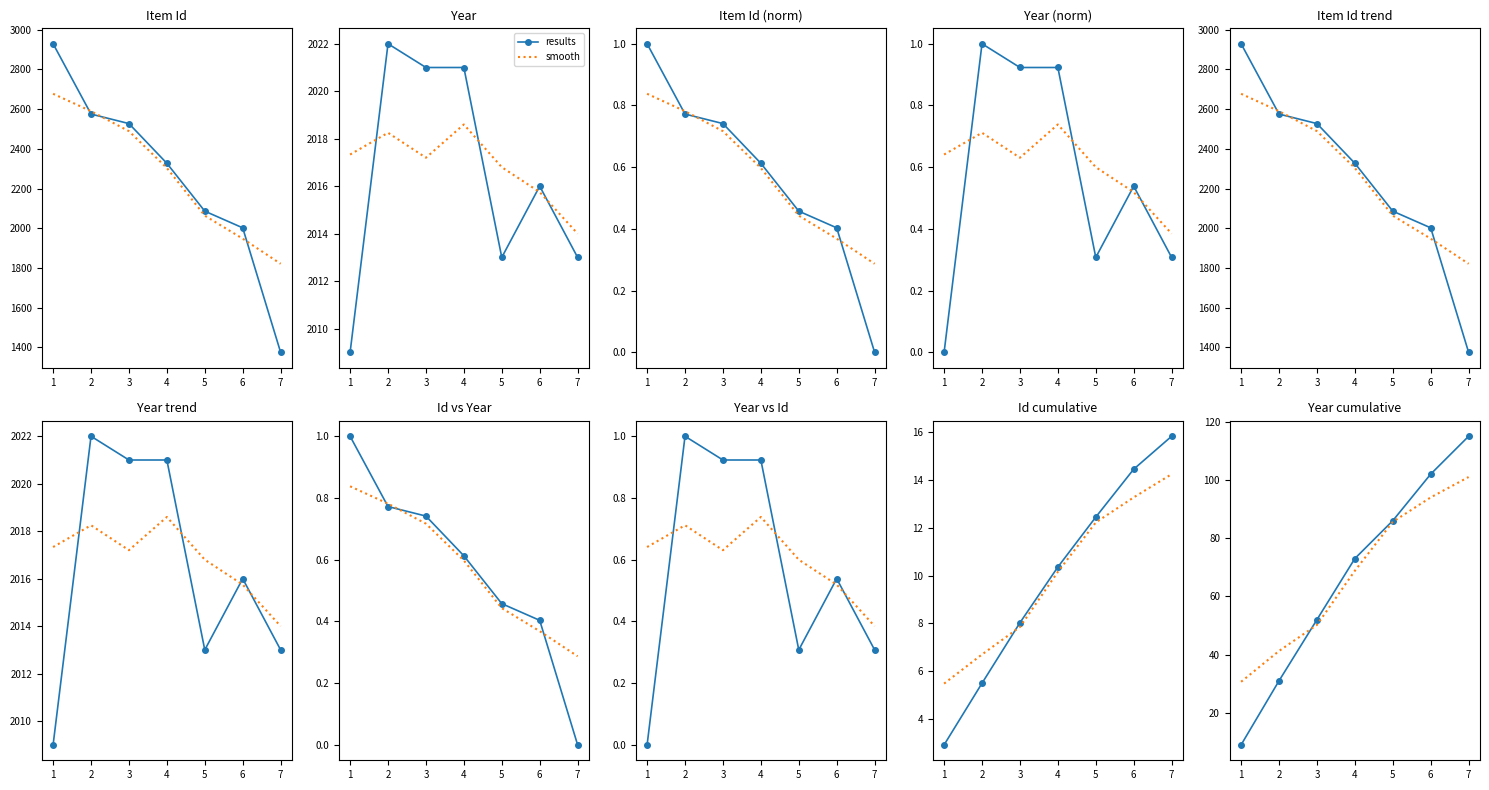

What is the approximate value of smooth at 1?

30.7